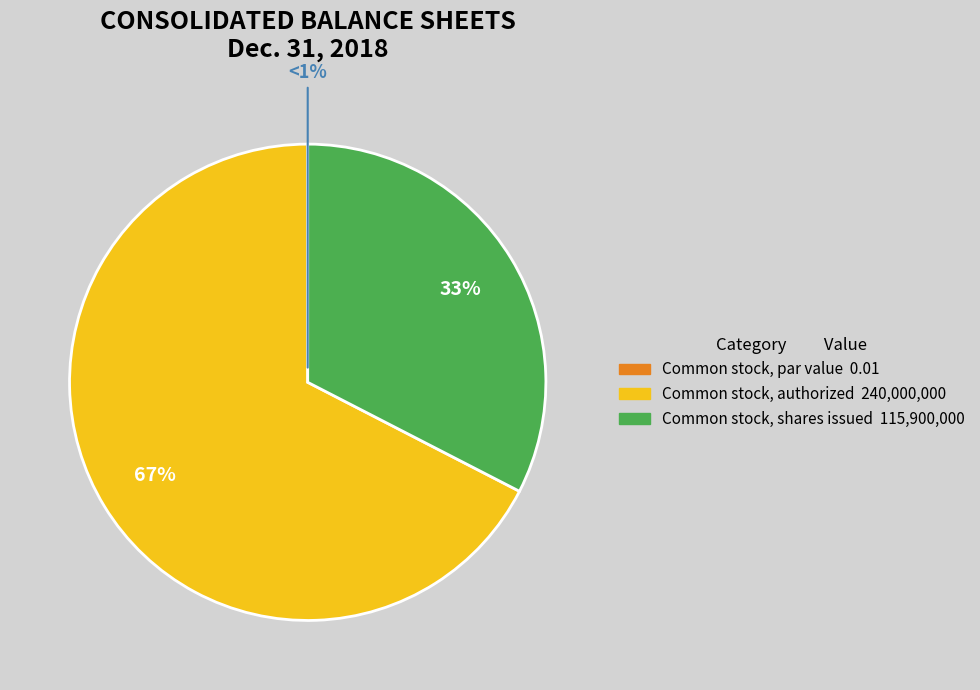

Does any single category account for the majority?

Yes